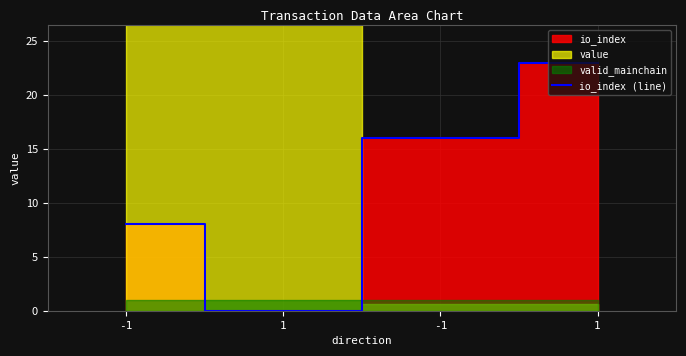

How many data points are above 16?

1